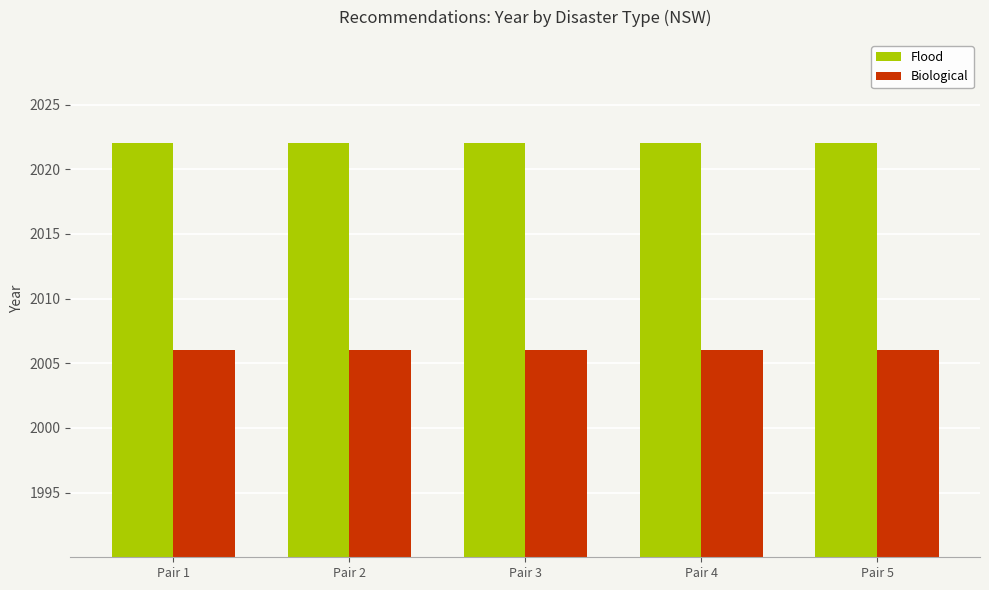

What is the spread (max minus min) of values at Pair 4?

16